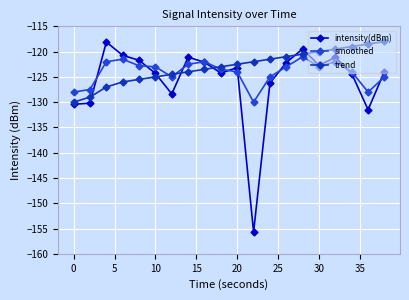

True or false: intensity(dBm) has more than 1 interior local peaks.

True